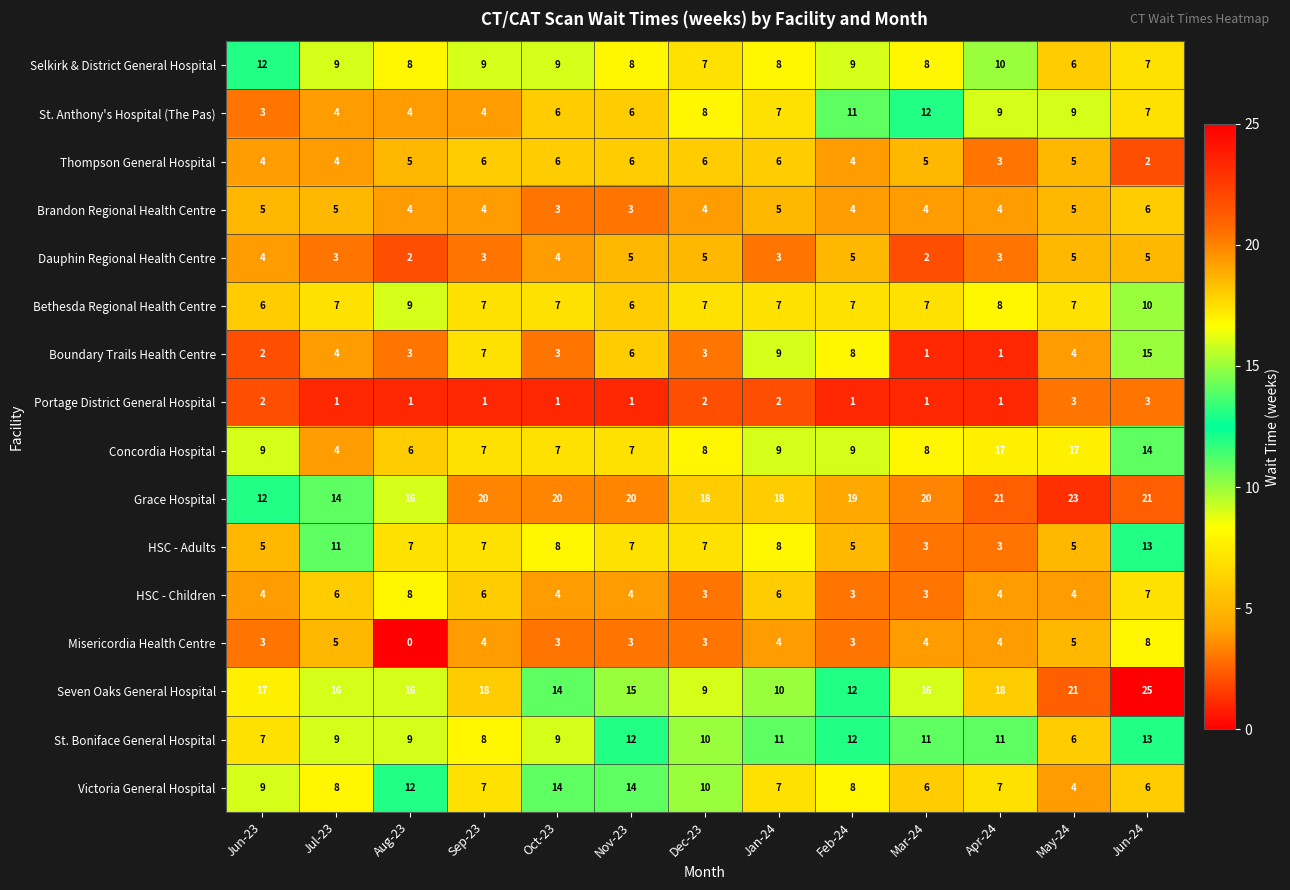

Which series has the largest total across all categories?

Grace Hospital